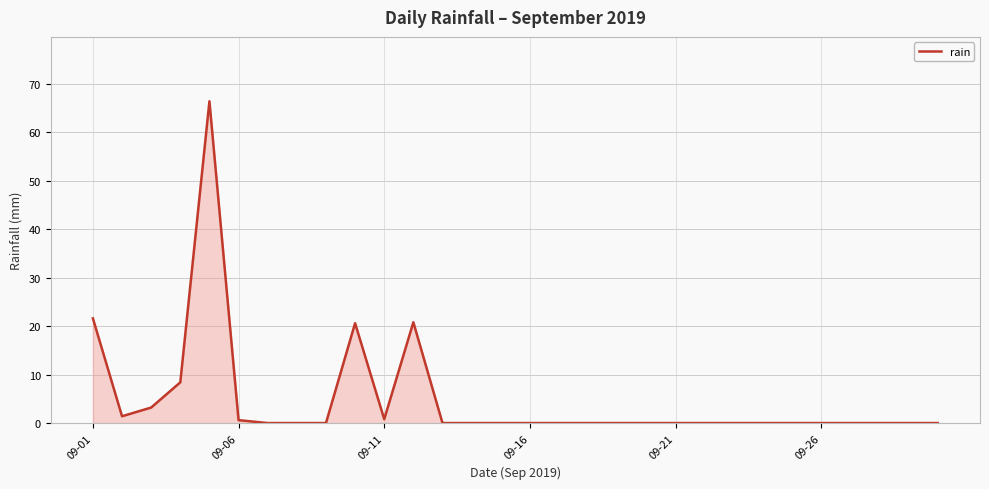

What is the greatest value displayed?

66.4